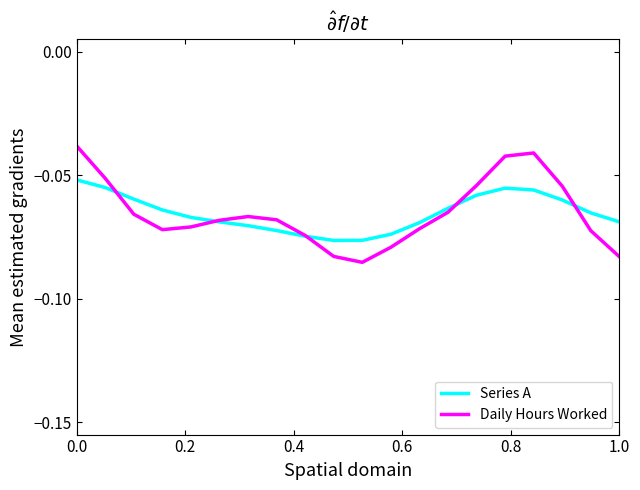

Rank the series by their maximum value, from highest to lowest.

Daily Hours Worked, Series A